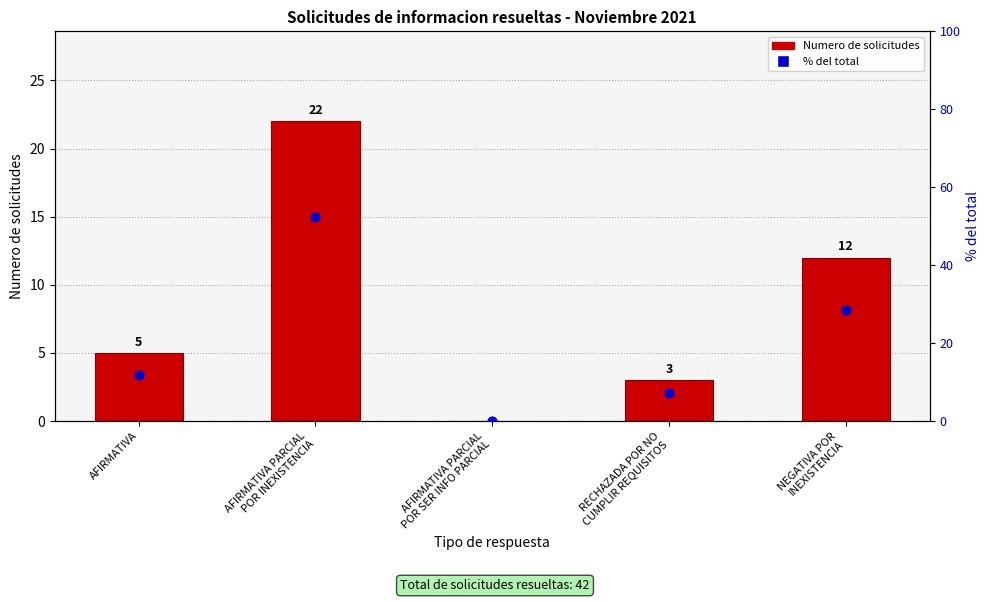

Which series has the largest Y range (max minus min)?

% del total